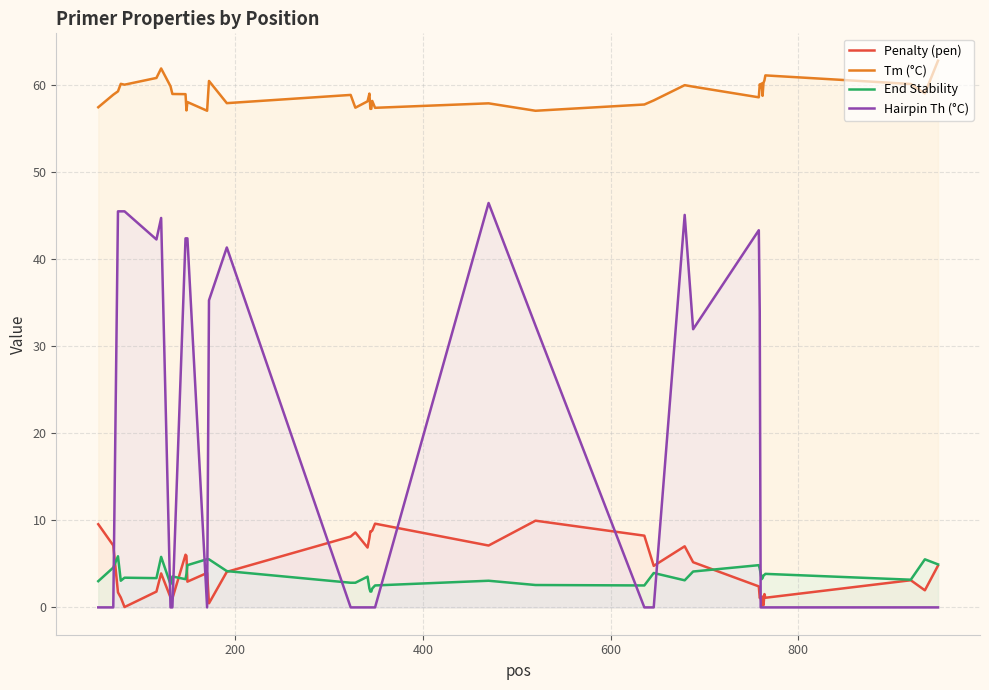

How many data points in Tm (°C) are above 58?

29